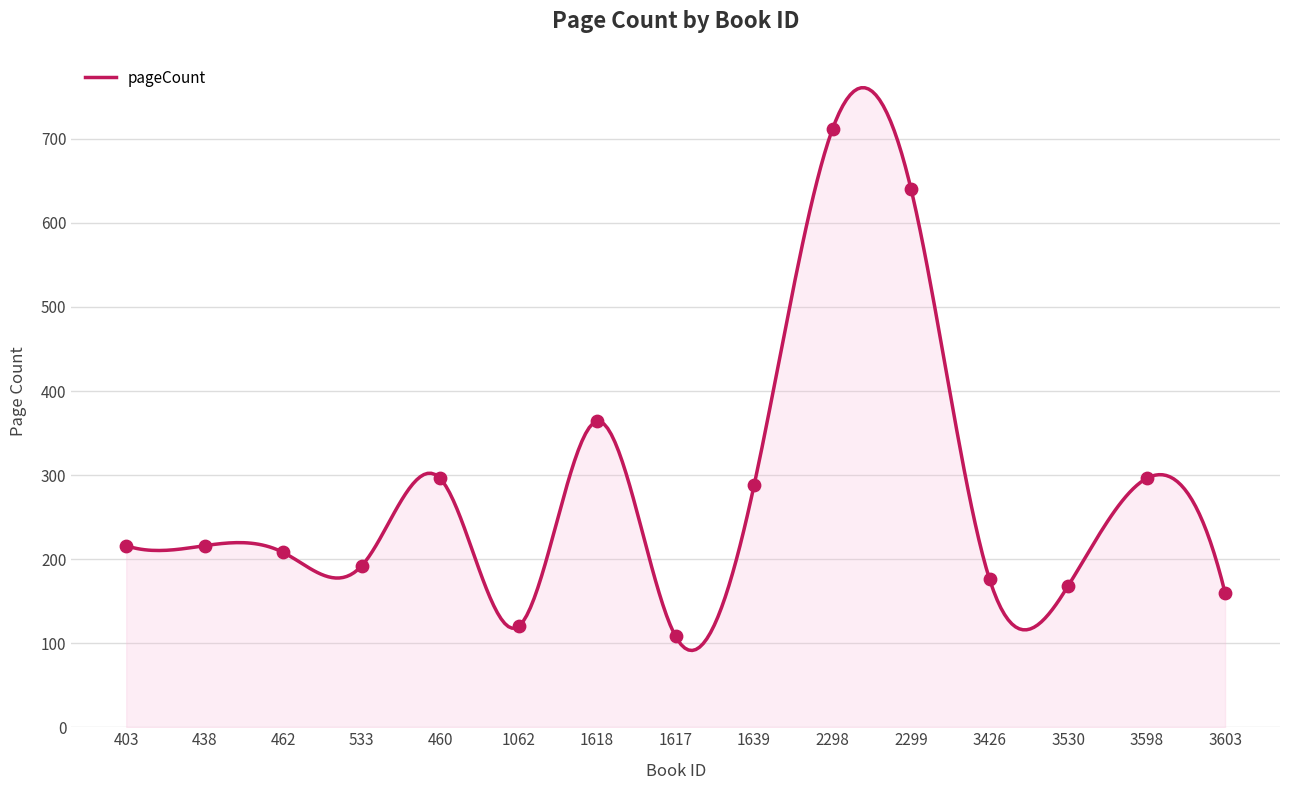

Approximately how many times larger is the value at 460 compared to 3530?

1.8